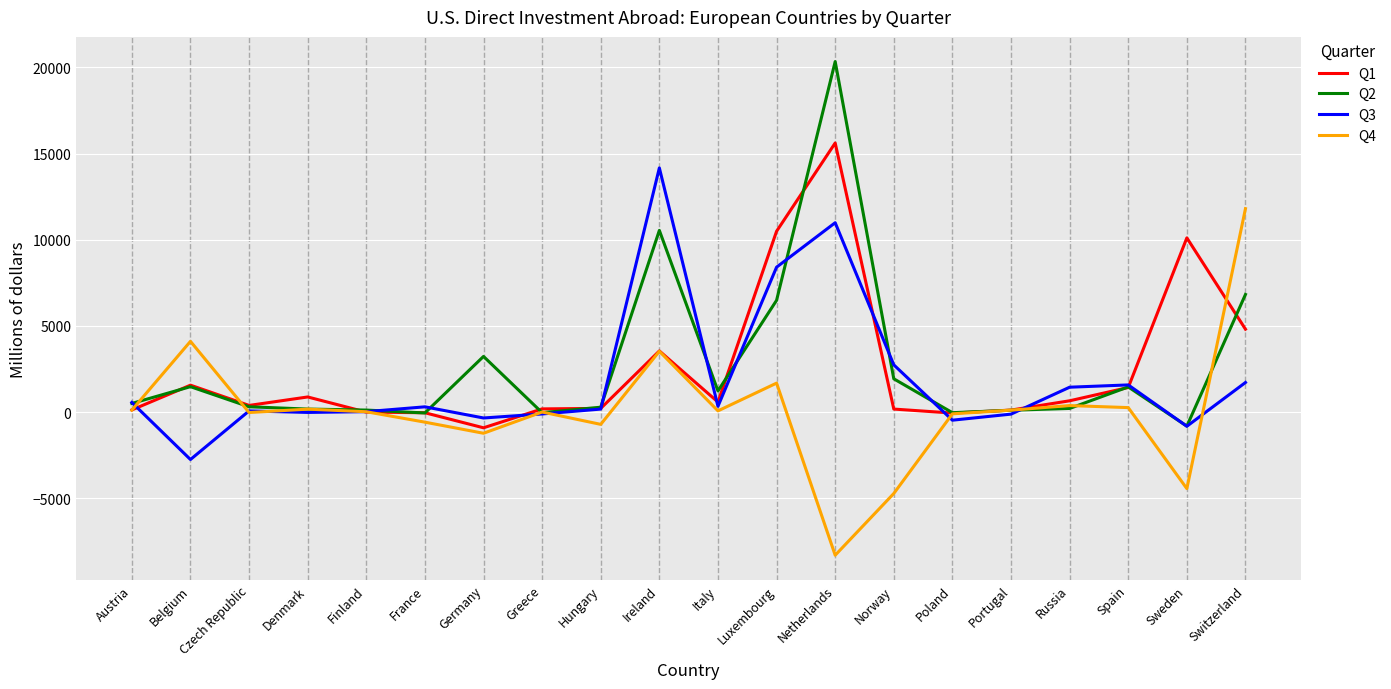

List the series in order of their peak value, lowest first.

Q4, Q3, Q1, Q2